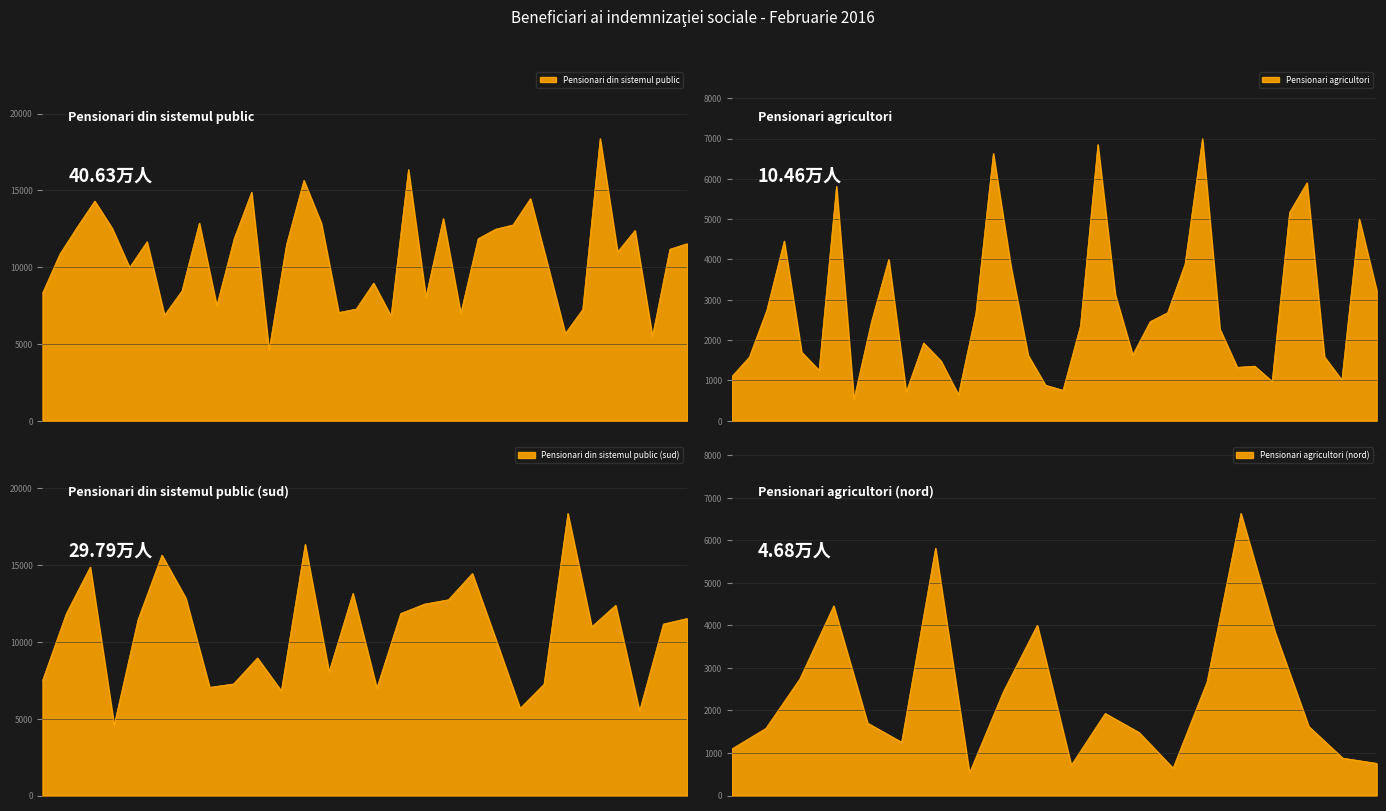

What is the label of the 38th point from the right?

ALBA